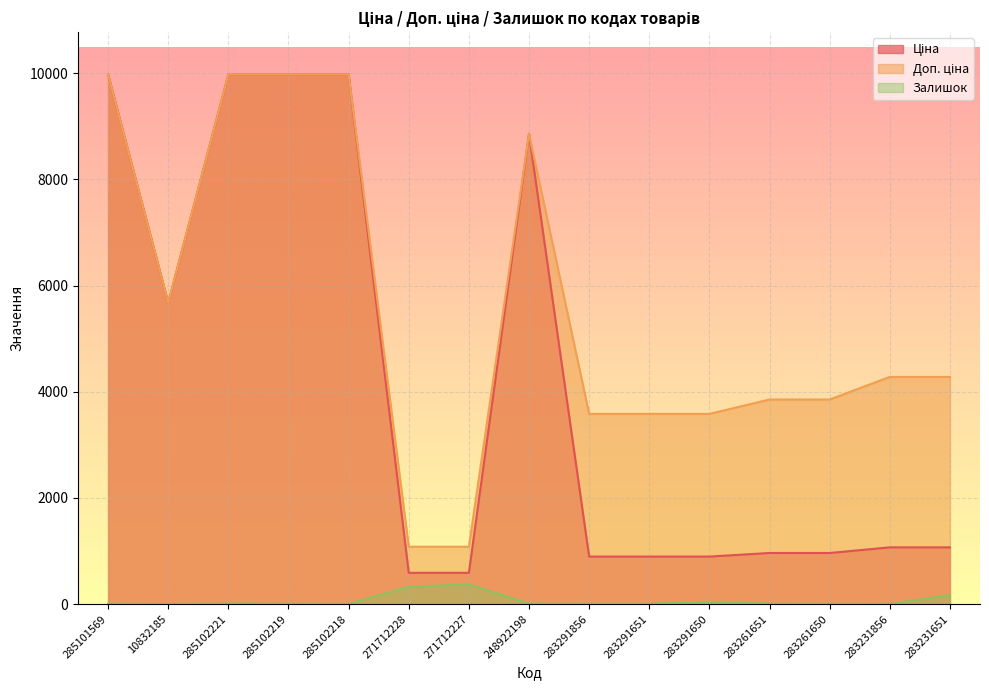

True or false: Залишок has a value of 4.0 at 283231856.

True